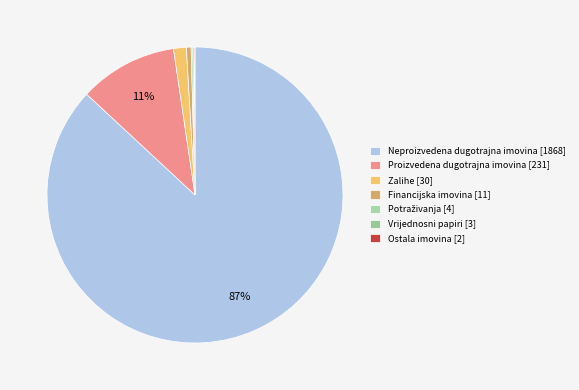

How much of the chart is everything except Proizvedena dugotrajna imovina?

89.3%